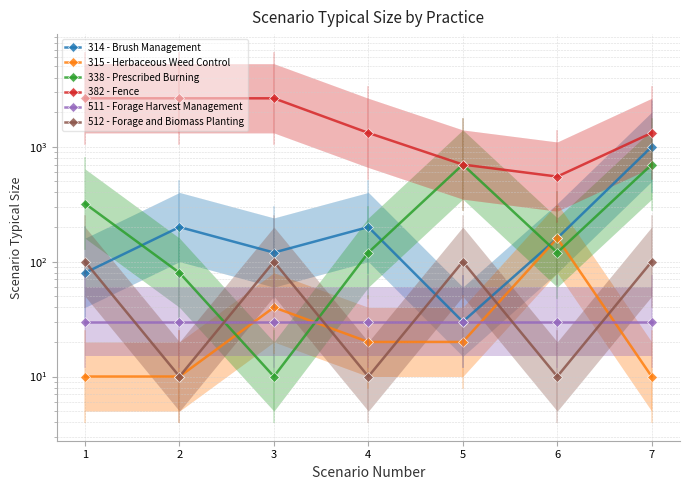

What is the difference between the highest and lowest values at 2?

2630